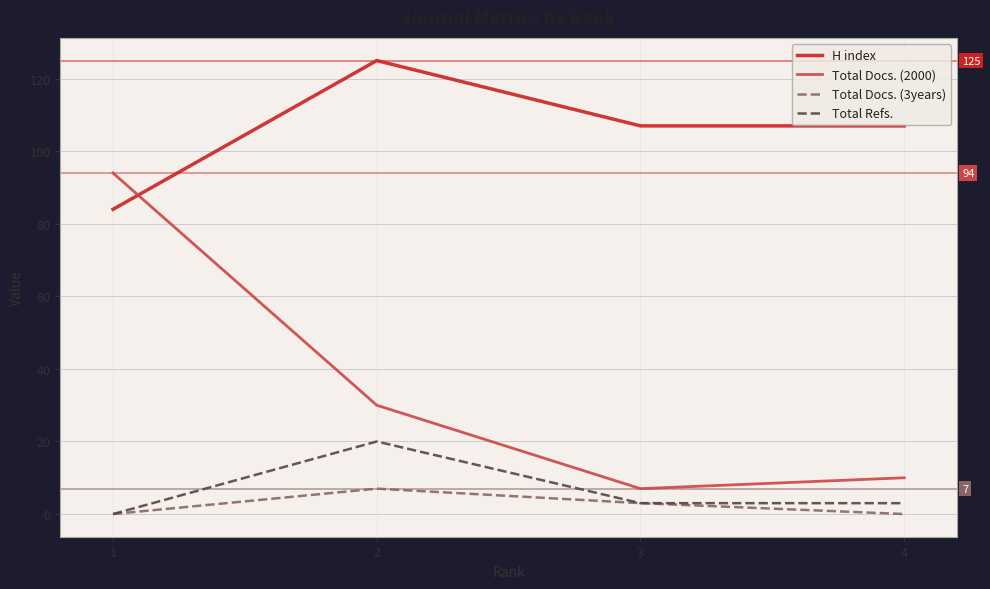

Reading right to left, what are all the values shown in this chart?

H index: 4=107	3=107	2=125	1=84
Total Docs. (2000): 4=10	3=7	2=30	1=94
Total Docs. (3years): 4=0	3=3	2=7	1=0
Total Refs.: 4=3	3=3	2=20	1=0